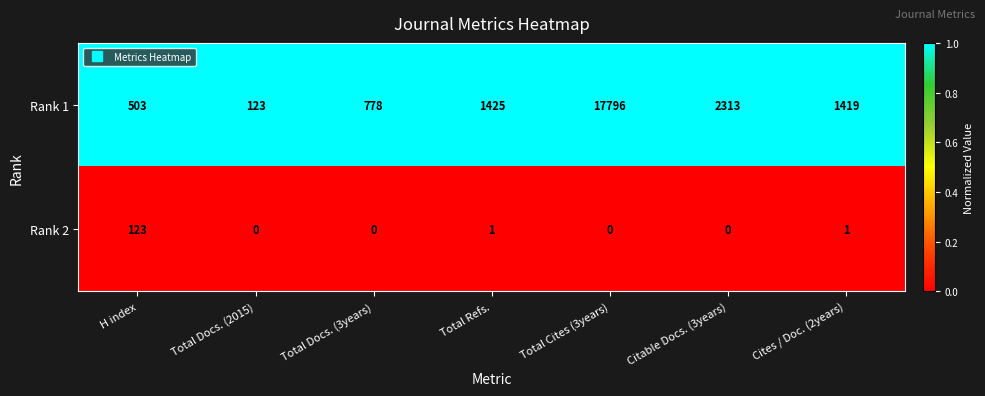

Reading left to right, list all the values displayed in this chart.

Rank 1: 503	123	778	1425	17796	2313	1419
Rank 2: 123	0	0	1	0	0	1